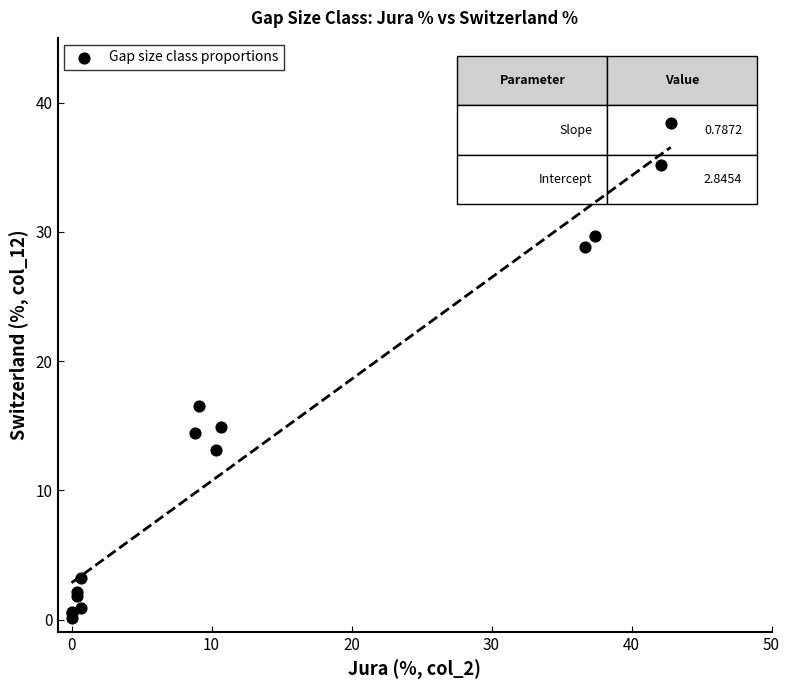

What Y value in the scatter plot is closest to 19?

16.5